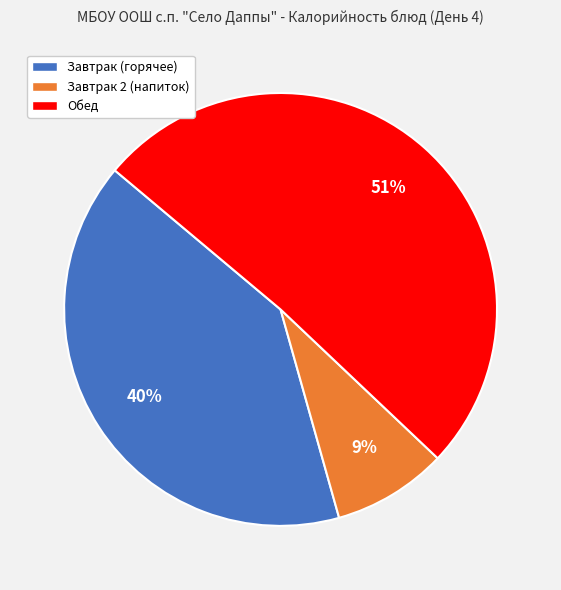

Which category accounts for the majority?

Обед